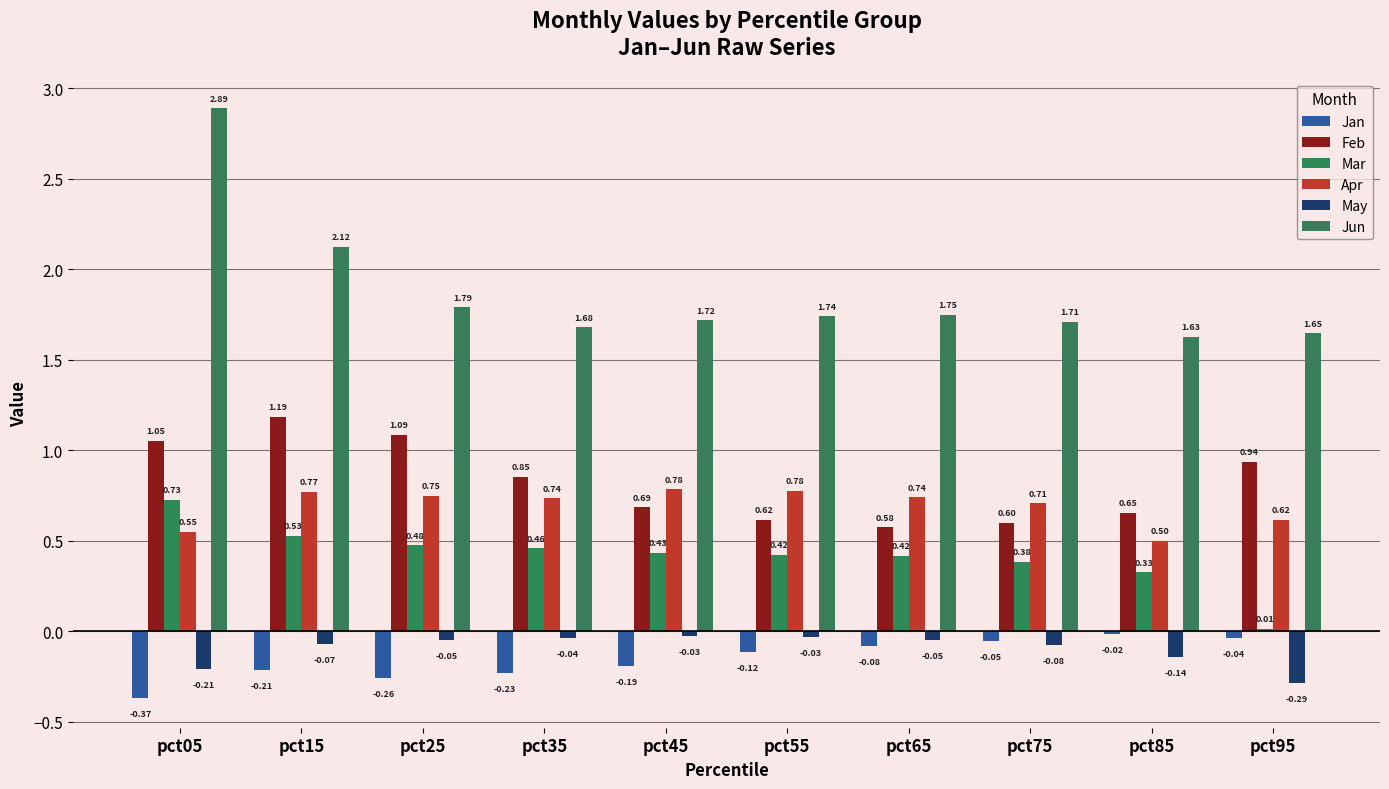

What are all the series names shown in the legend?

Jan, Feb, Mar, Apr, May, Jun